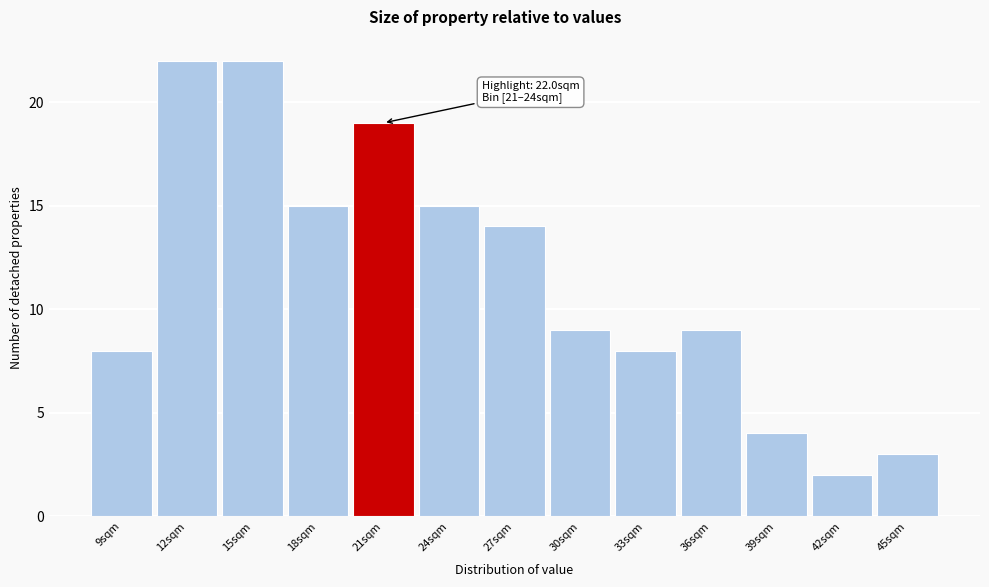

Reading left to right, extract all data points from this chart.

8	22	22	15	19	15	14	9	8	9	4	2	3